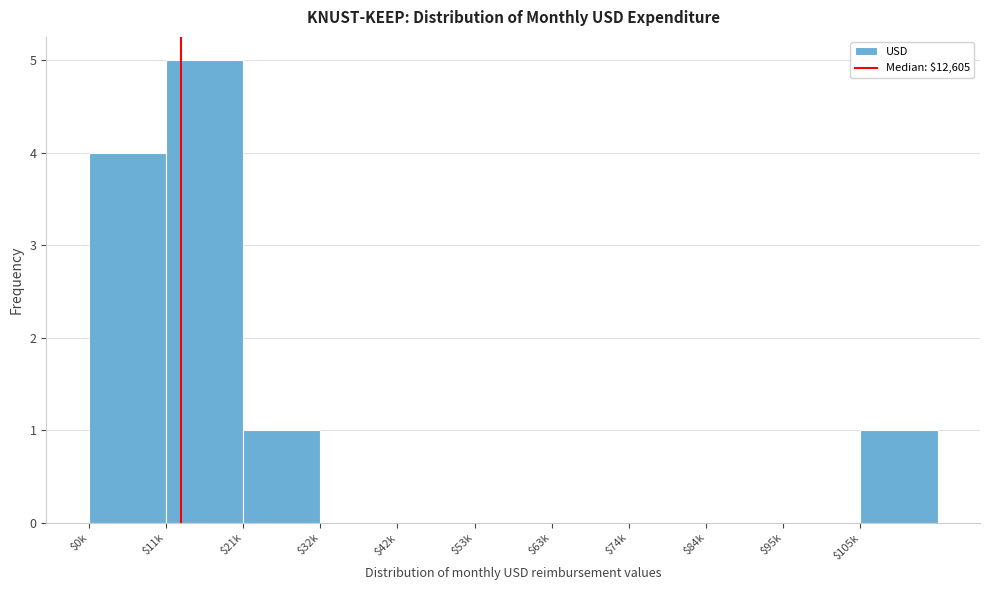

What is the maximum value shown in the chart?

5